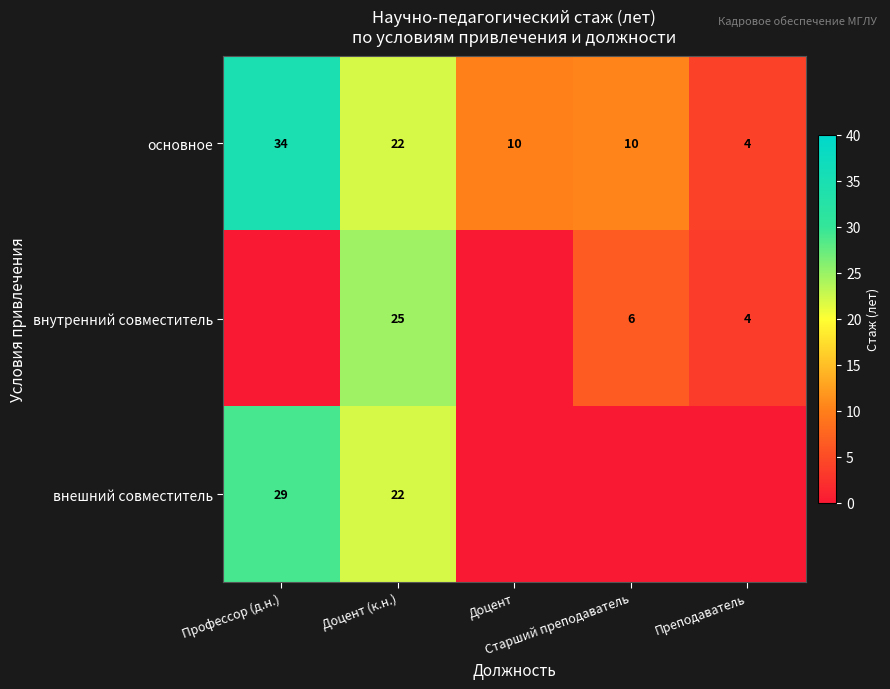

Count the number of data series in this chart.

3